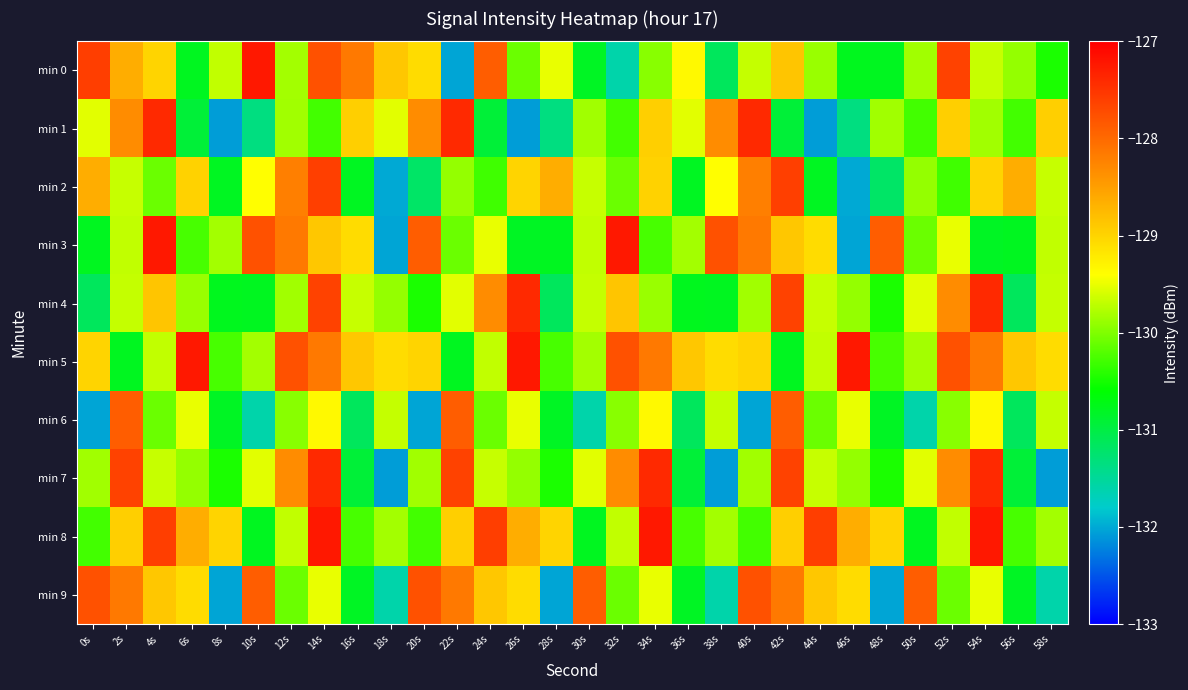

How many distinct data groups are displayed?

10